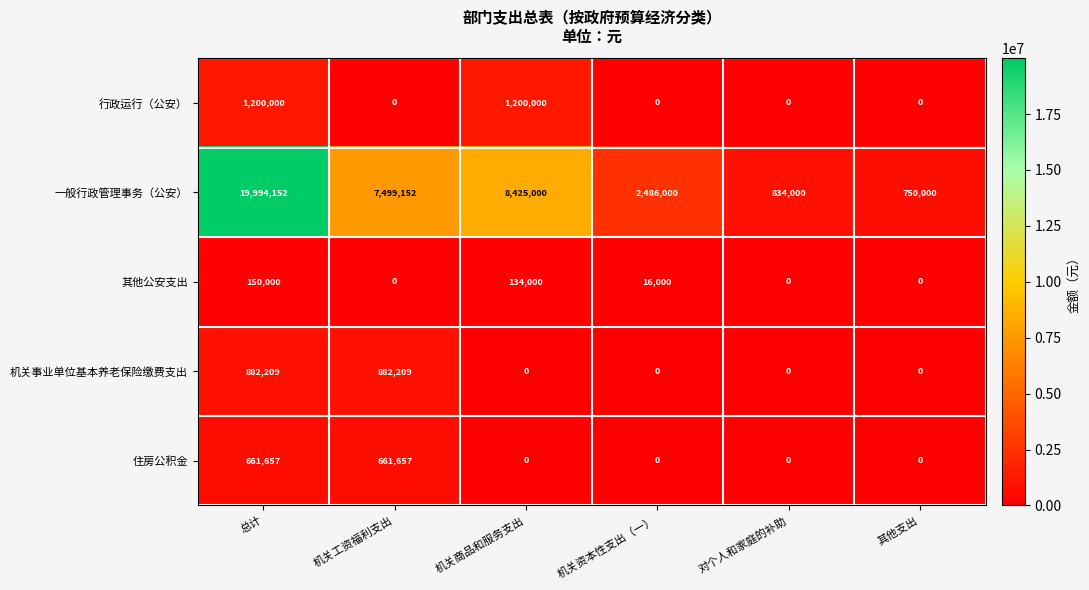

Reading right to left, list all the values displayed in this chart.

行政运行（公安）: 0	0	0	1200000	0	1200000
一般行政管理事务（公安）: 750000	834000	2486000	8425000	7499152	19994152
其他公安支出: 0	0	16000	134000	0	150000
机关事业单位基本养老保险缴费支出: 0	0	0	0	882209	882209
住房公积金: 0	0	0	0	661657	661657